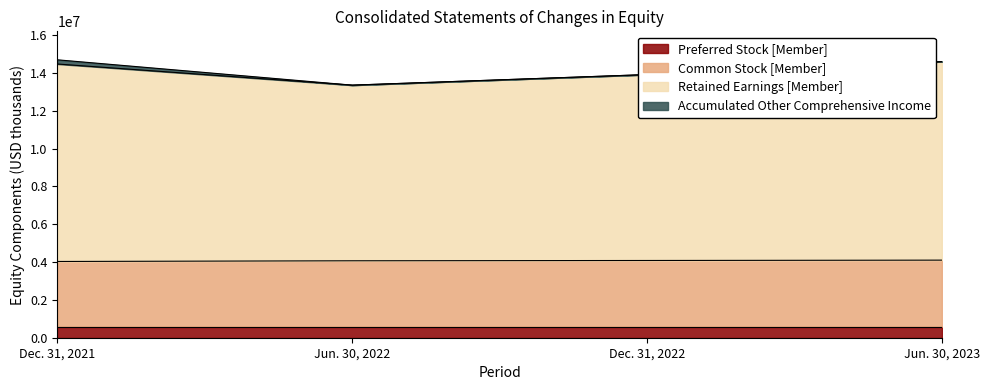

What is the maximum value for Preferred Stock [Member]?

591891